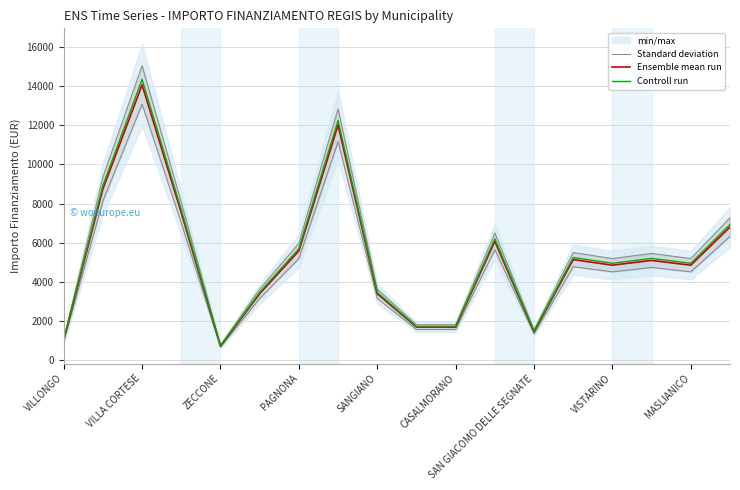

Which series has the largest range (max minus min)?

Controll run